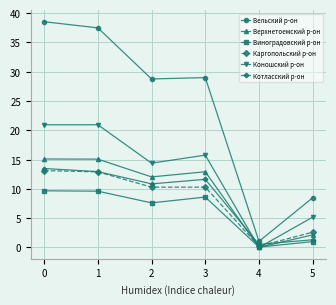

Read the Каргопольский р-он value at 3.

10.3